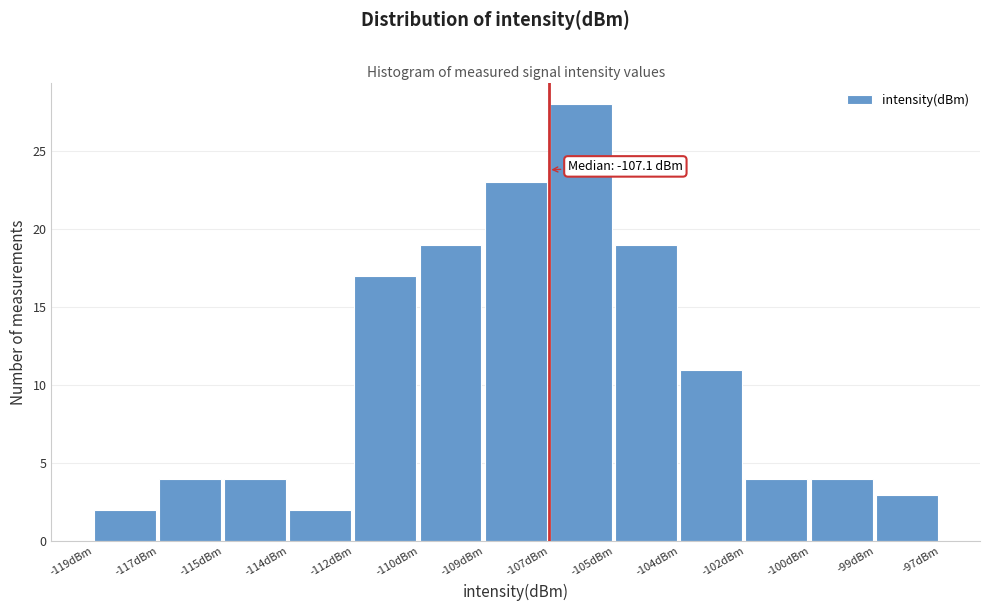

Reading left to right, extract all data points from this chart.

-119dBm=2	-117dBm=4	-115dBm=4	-114dBm=2	-112dBm=17	-110dBm=19	-109dBm=23	-107dBm=28	-105dBm=19	-104dBm=11	-102dBm=4	-100dBm=4	-99dBm=3